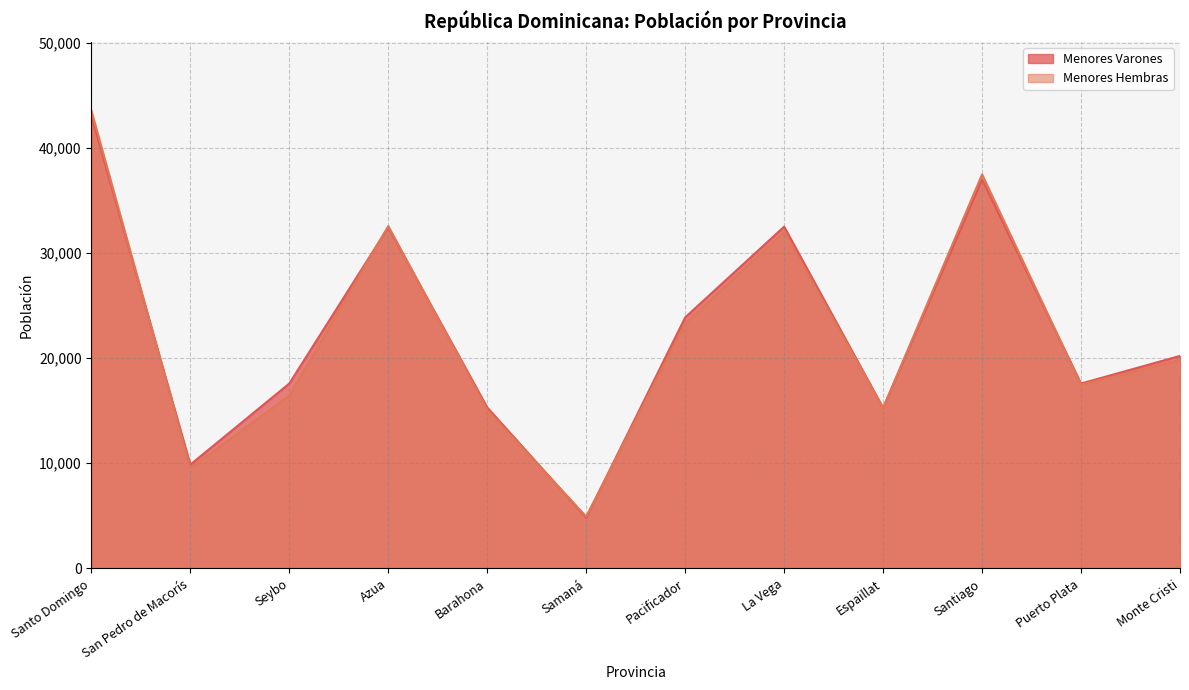

What is the maximum value shown in the chart?

43541